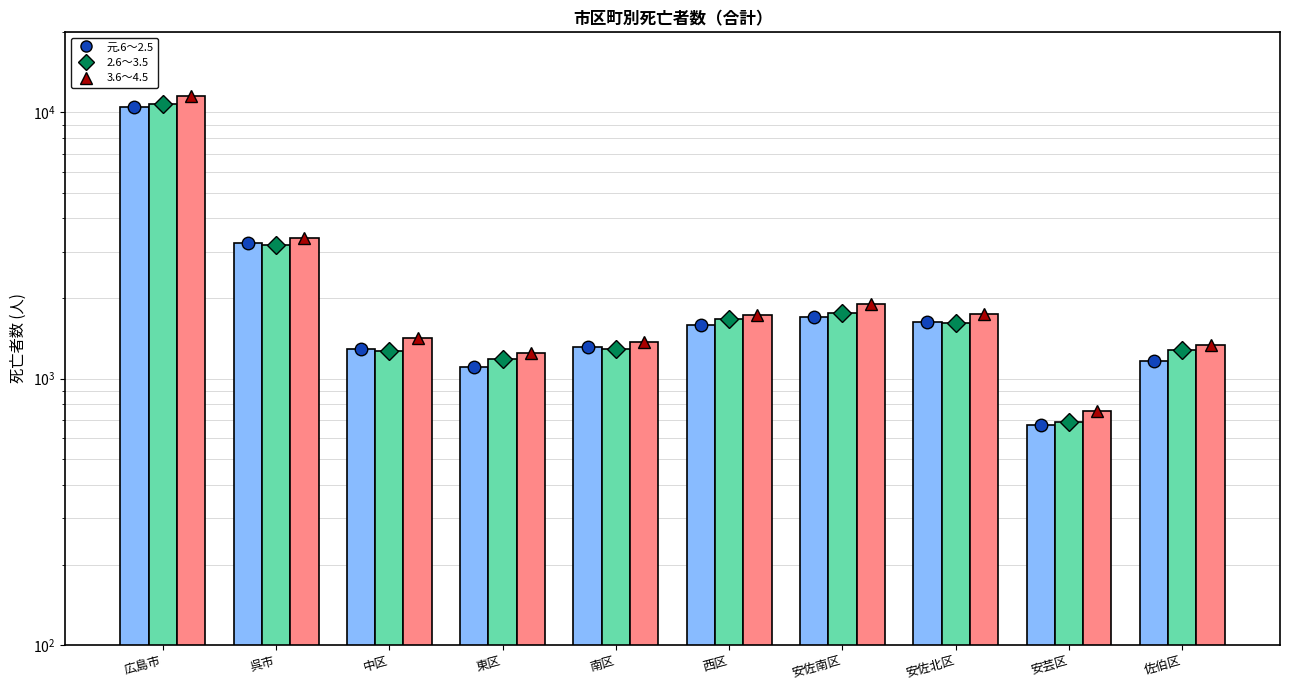

Which series has the widest spread of values?

3.6～4.5